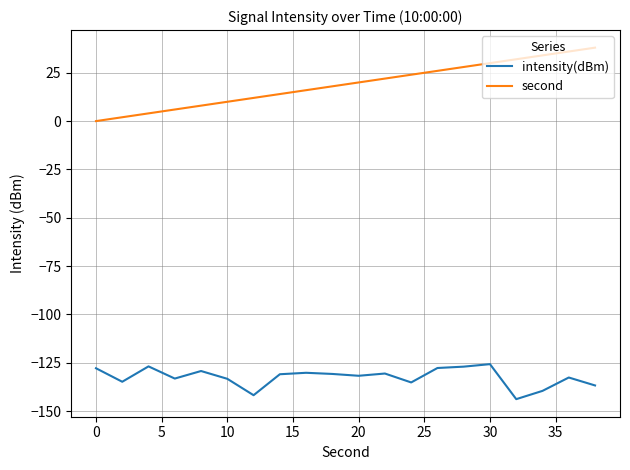

List the series in order of their overall mean, highest first.

second, intensity(dBm)